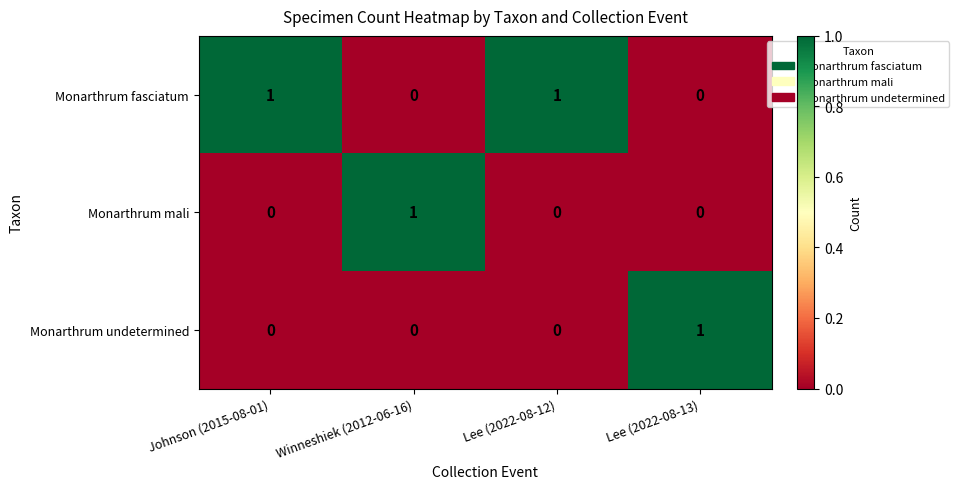

Is it true that Monarthrum undetermined equals 0 at Johnson (2015-08-01)?

True